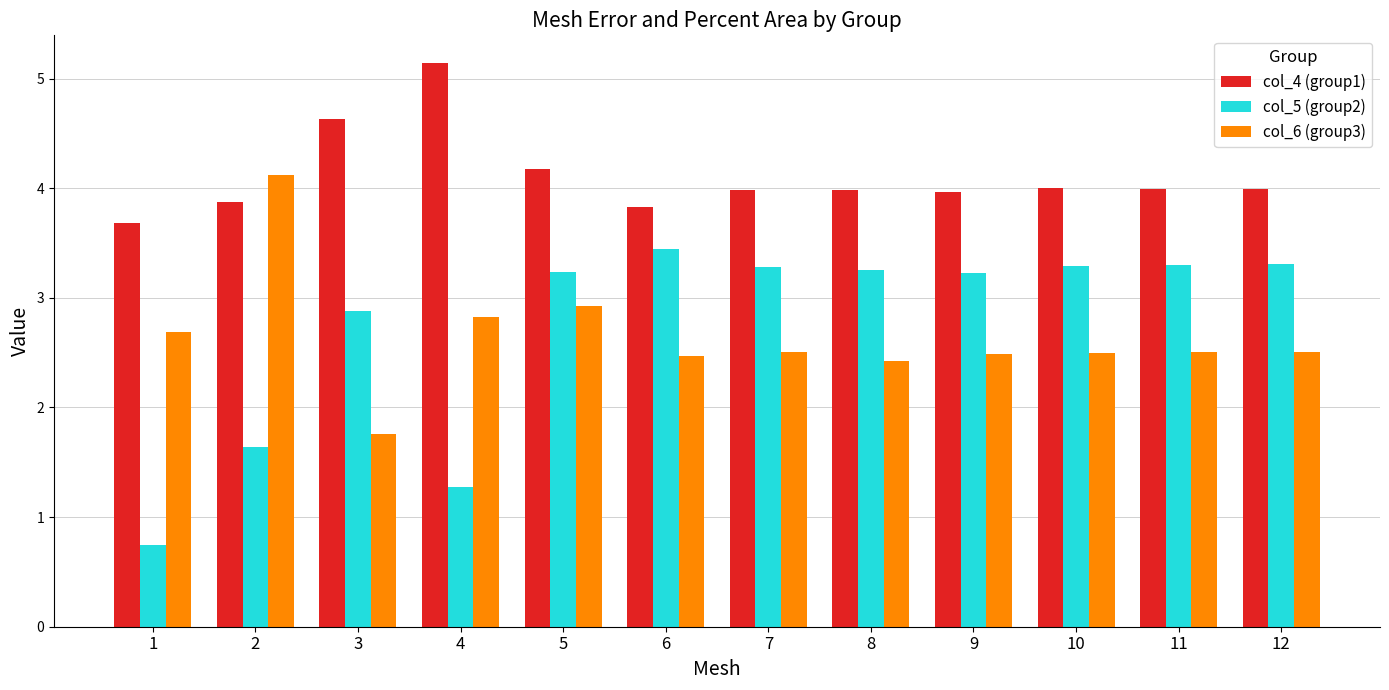

At how many categories does at least one series exceed 2?

12